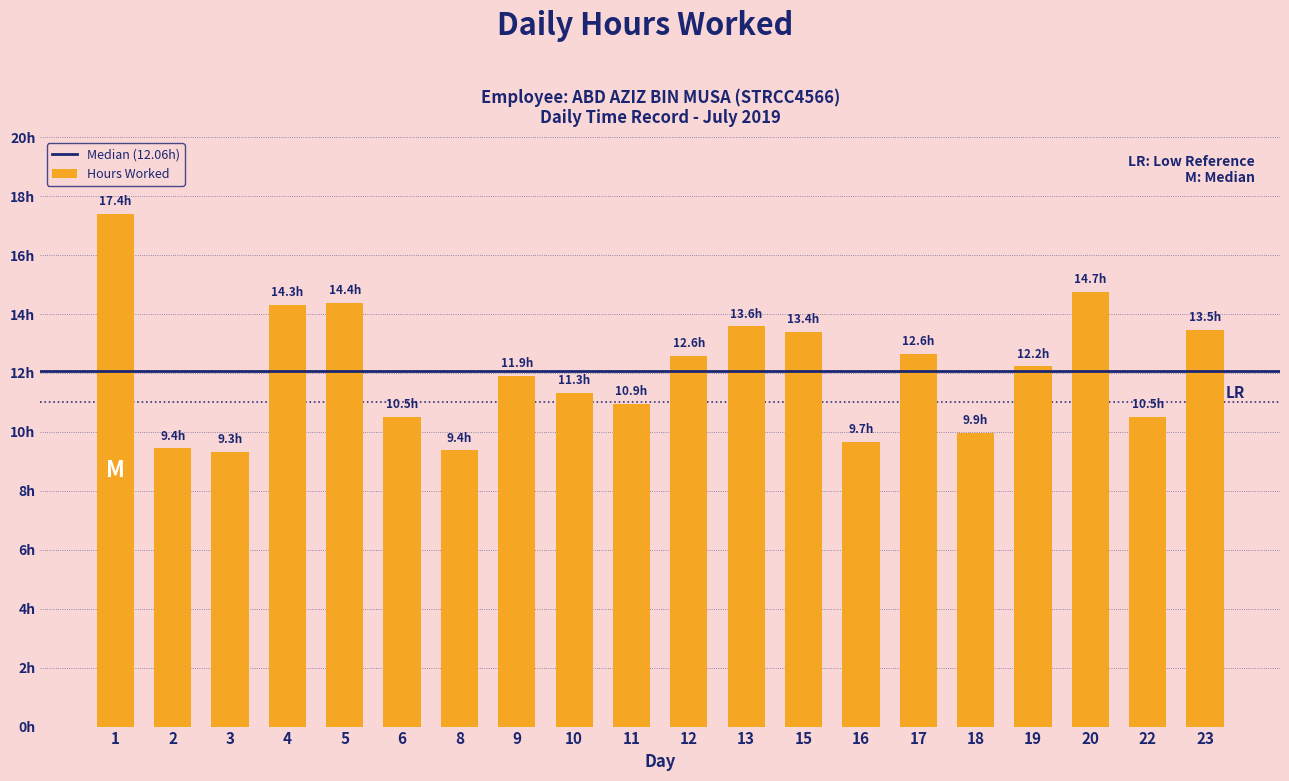

What is the smallest value displayed?

9.3